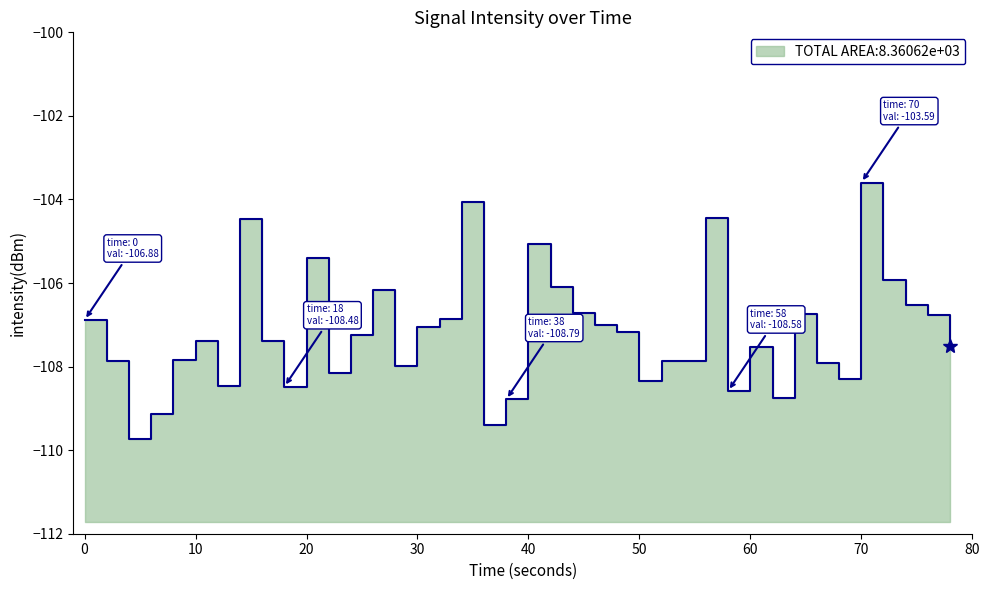

What is the value of the 12th point from the left?

-108.2